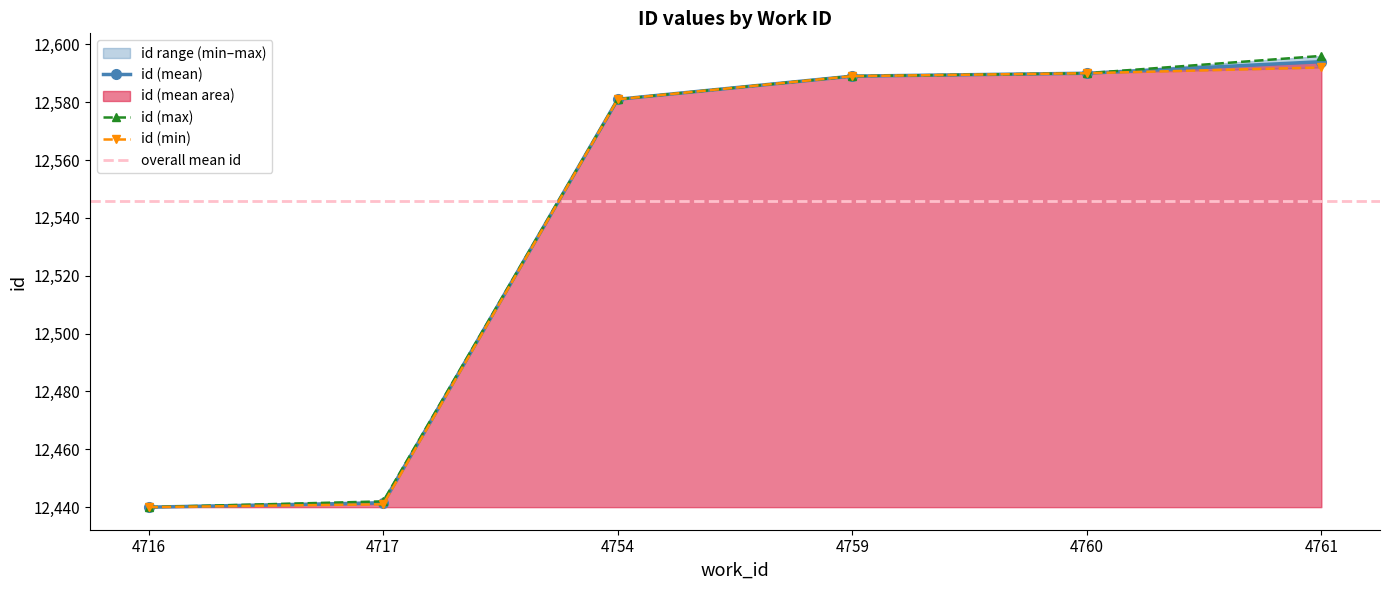

How many values in the id (mean) series are below 12589?

3